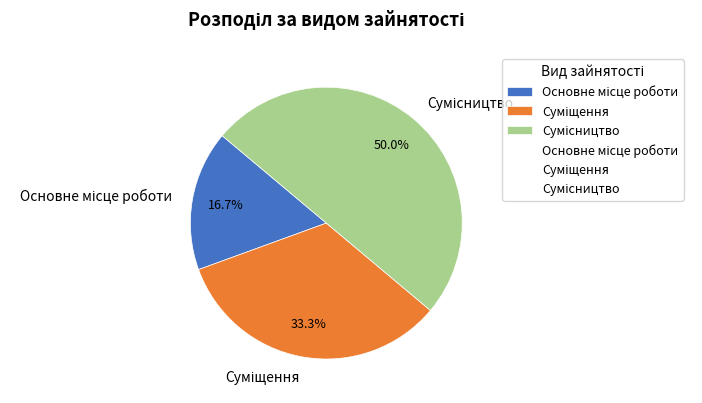

How many slices are in this pie chart?

3